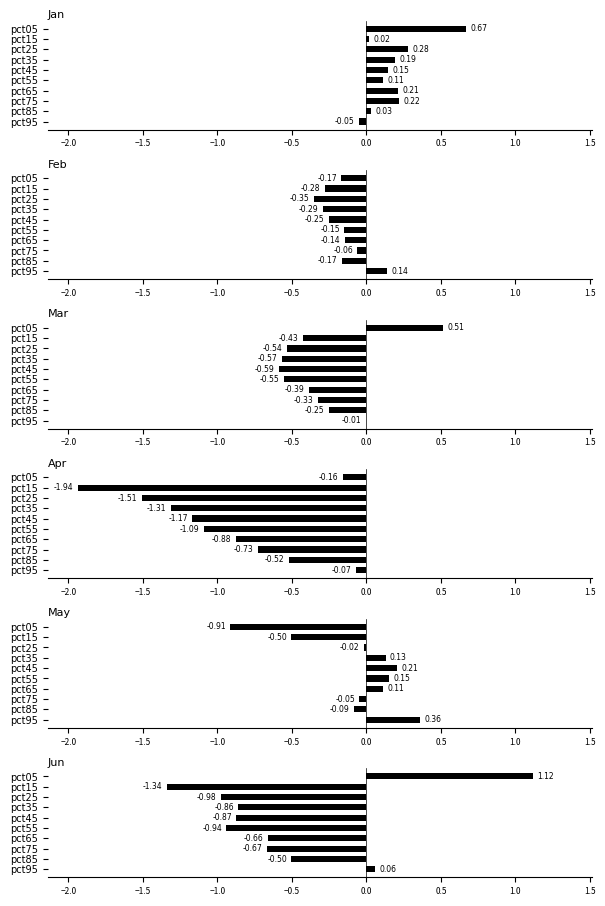

Which series has the largest total across all categories?

Jan